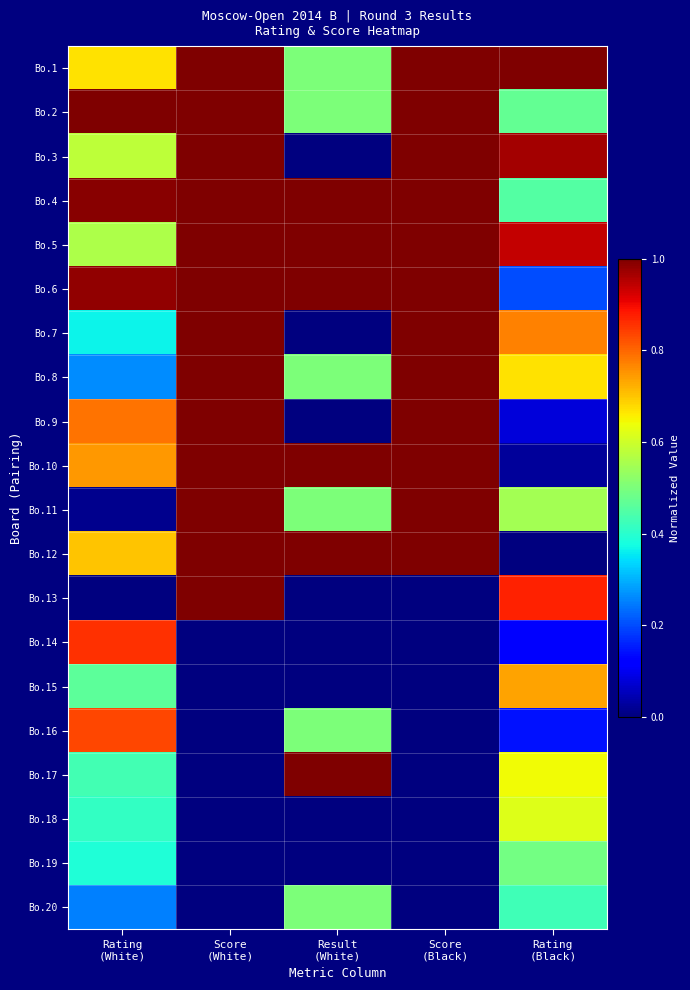

Reading left to right, list all the values displayed in this chart.

Bo.1: Rating
(White)=0.7	Score
(White)=1.0	Result
(White)=0.5	Score
(Black)=1.0	Rating
(Black)=1.0
Bo.2: Rating
(White)=1.0	Score
(White)=1.0	Result
(White)=0.5	Score
(Black)=1.0	Rating
(Black)=0.5
Bo.3: Rating
(White)=0.6	Score
(White)=1.0	Result
(White)=0.0	Score
(Black)=1.0	Rating
(Black)=1.0
Bo.4: Rating
(White)=1.0	Score
(White)=1.0	Result
(White)=1.0	Score
(Black)=1.0	Rating
(Black)=0.5
Bo.5: Rating
(White)=0.6	Score
(White)=1.0	Result
(White)=1.0	Score
(Black)=1.0	Rating
(Black)=0.9
Bo.6: Rating
(White)=1.0	Score
(White)=1.0	Result
(White)=1.0	Score
(Black)=1.0	Rating
(Black)=0.2
Bo.7: Rating
(White)=0.4	Score
(White)=1.0	Result
(White)=0.0	Score
(Black)=1.0	Rating
(Black)=0.8
Bo.8: Rating
(White)=0.3	Score
(White)=1.0	Result
(White)=0.5	Score
(Black)=1.0	Rating
(Black)=0.7
Bo.9: Rating
(White)=0.8	Score
(White)=1.0	Result
(White)=0.0	Score
(Black)=1.0	Rating
(Black)=0.1
Bo.10: Rating
(White)=0.7	Score
(White)=1.0	Result
(White)=1.0	Score
(Black)=1.0	Rating
(Black)=0.0
Bo.11: Rating
(White)=0.0	Score
(White)=1.0	Result
(White)=0.5	Score
(Black)=1.0	Rating
(Black)=0.5
Bo.12: Rating
(White)=0.7	Score
(White)=1.0	Result
(White)=1.0	Score
(Black)=1.0	Rating
(Black)=0.0
Bo.13: Rating
(White)=0.0	Score
(White)=1.0	Result
(White)=0.0	Score
(Black)=0.0	Rating
(Black)=0.9
Bo.14: Rating
(White)=0.9	Score
(White)=0.0	Result
(White)=0.0	Score
(Black)=0.0	Rating
(Black)=0.1
Bo.15: Rating
(White)=0.5	Score
(White)=0.0	Result
(White)=0.0	Score
(Black)=0.0	Rating
(Black)=0.7
Bo.16: Rating
(White)=0.8	Score
(White)=0.0	Result
(White)=0.5	Score
(Black)=0.0	Rating
(Black)=0.1
Bo.17: Rating
(White)=0.4	Score
(White)=0.0	Result
(White)=1.0	Score
(Black)=0.0	Rating
(Black)=0.6
Bo.18: Rating
(White)=0.4	Score
(White)=0.0	Result
(White)=0.0	Score
(Black)=0.0	Rating
(Black)=0.6
Bo.19: Rating
(White)=0.4	Score
(White)=0.0	Result
(White)=0.0	Score
(Black)=0.0	Rating
(Black)=0.5
Bo.20: Rating
(White)=0.2	Score
(White)=0.0	Result
(White)=0.5	Score
(Black)=0.0	Rating
(Black)=0.4